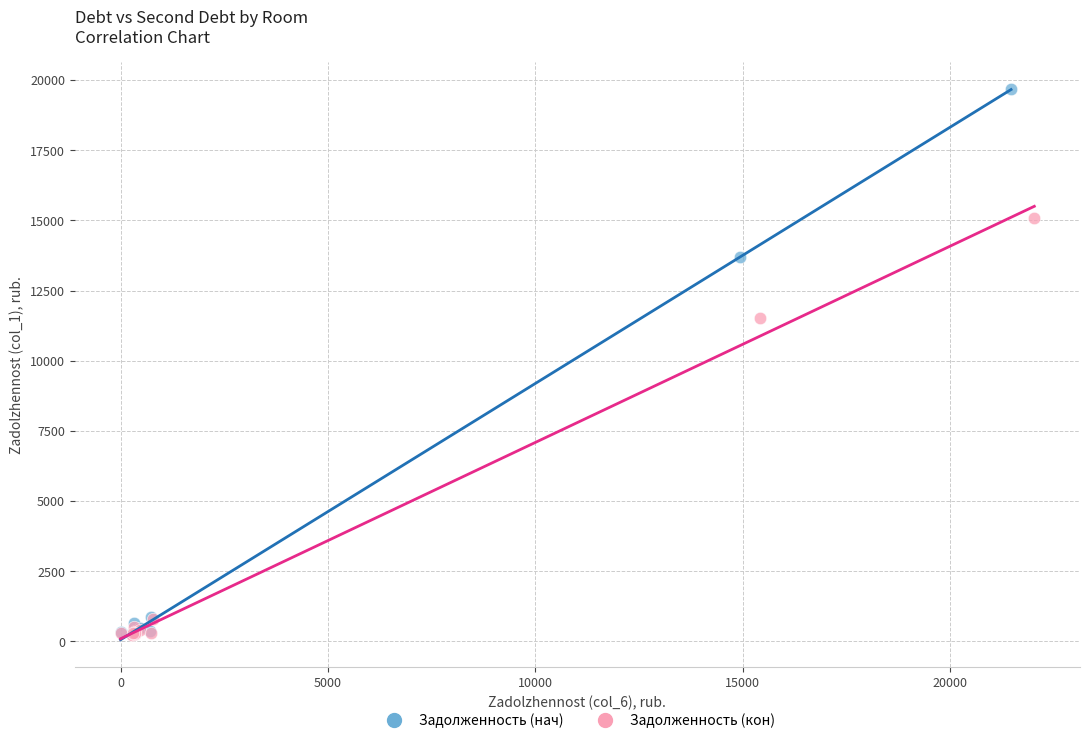

Which series reaches the maximum Y coordinate?

Задолженность (нач)